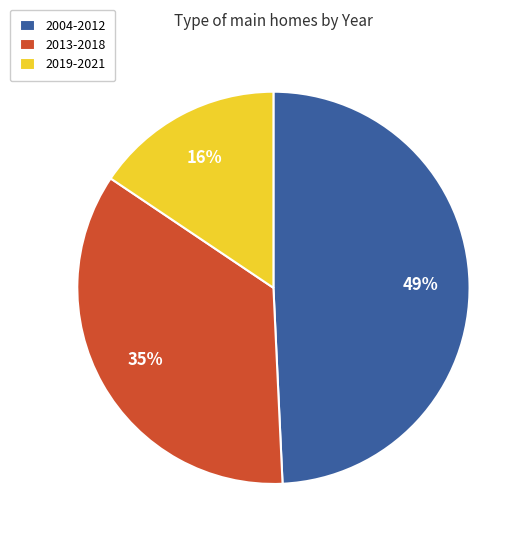

What is the smallest slice in the pie chart?

2019-2021